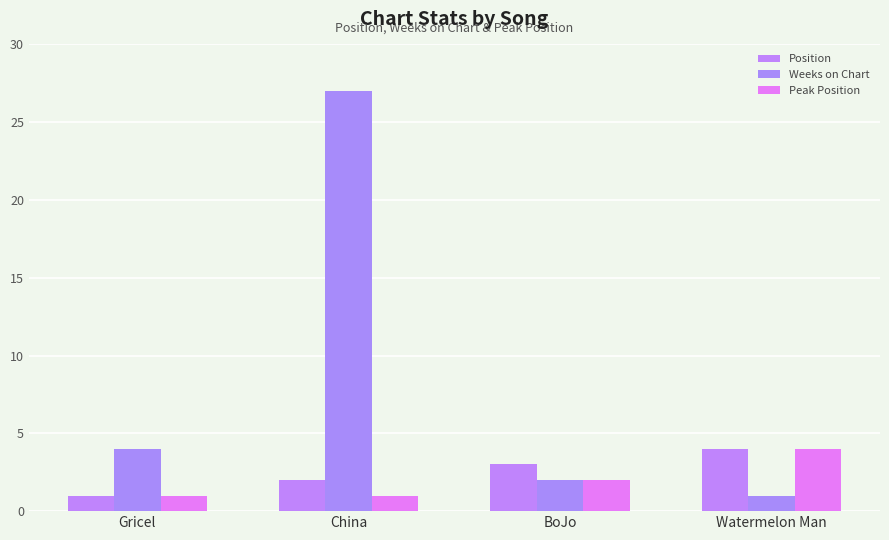

What is the difference between the maximum and minimum values in the Peak Position series?

3